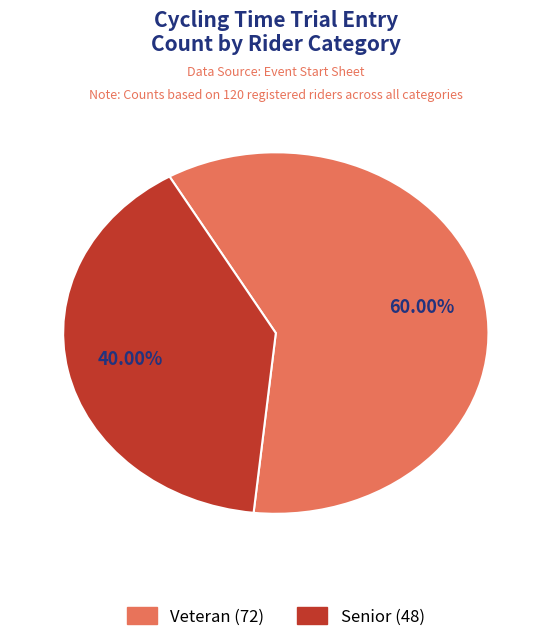

Which has a higher value, Veteran or Senior?

Veteran